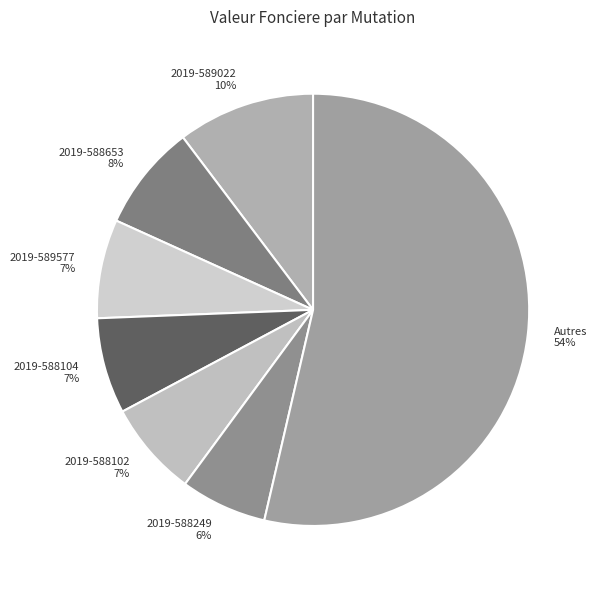

The 2019-589577 slice represents 1% of the pie. True or false?

False